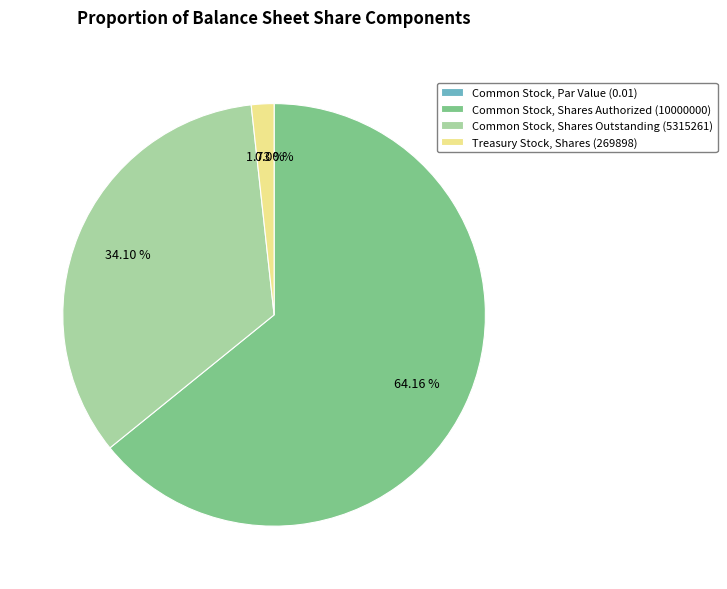

Which category accounts for the majority?

Common Stock, Shares Authorized (10000000)